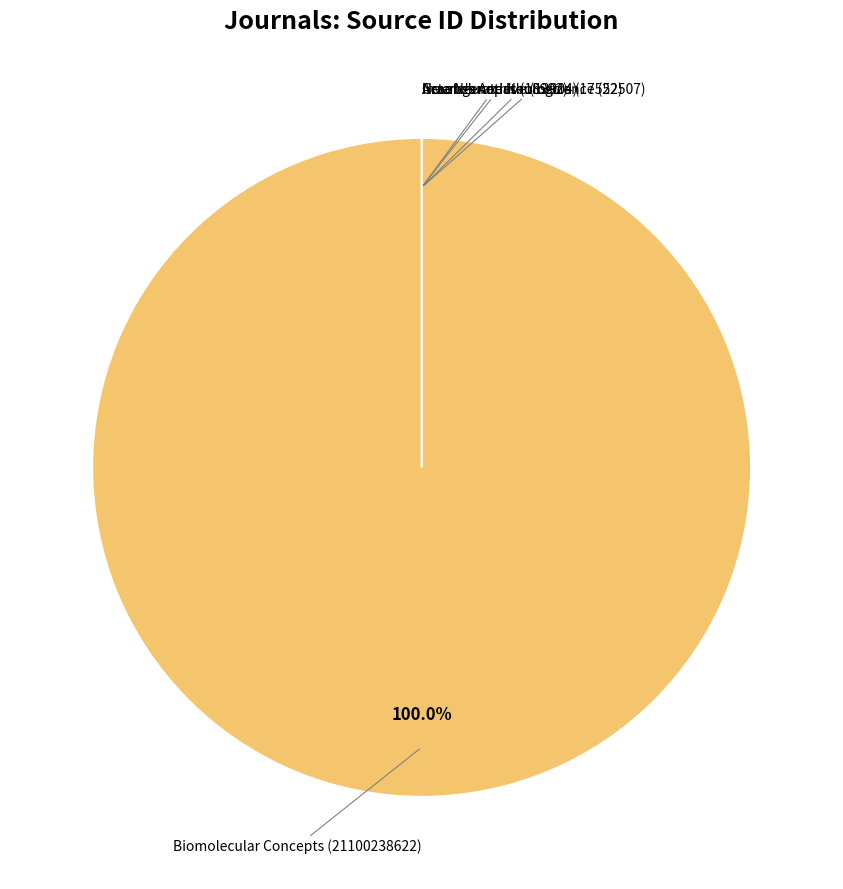

Which category has the biggest portion of the pie?

Biomolecular Concepts (21100238622)